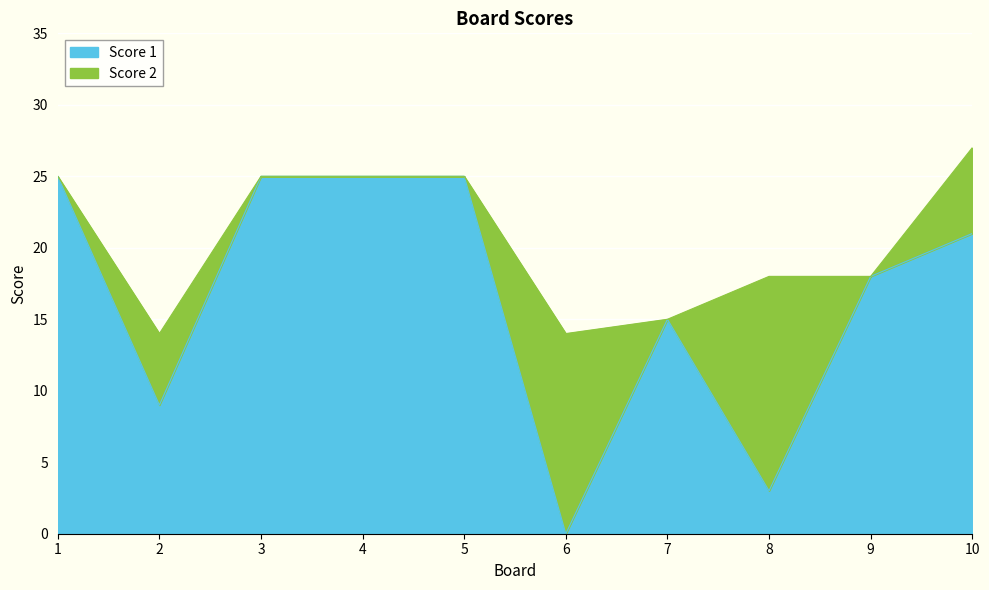

Where does the data first go above 21?

1